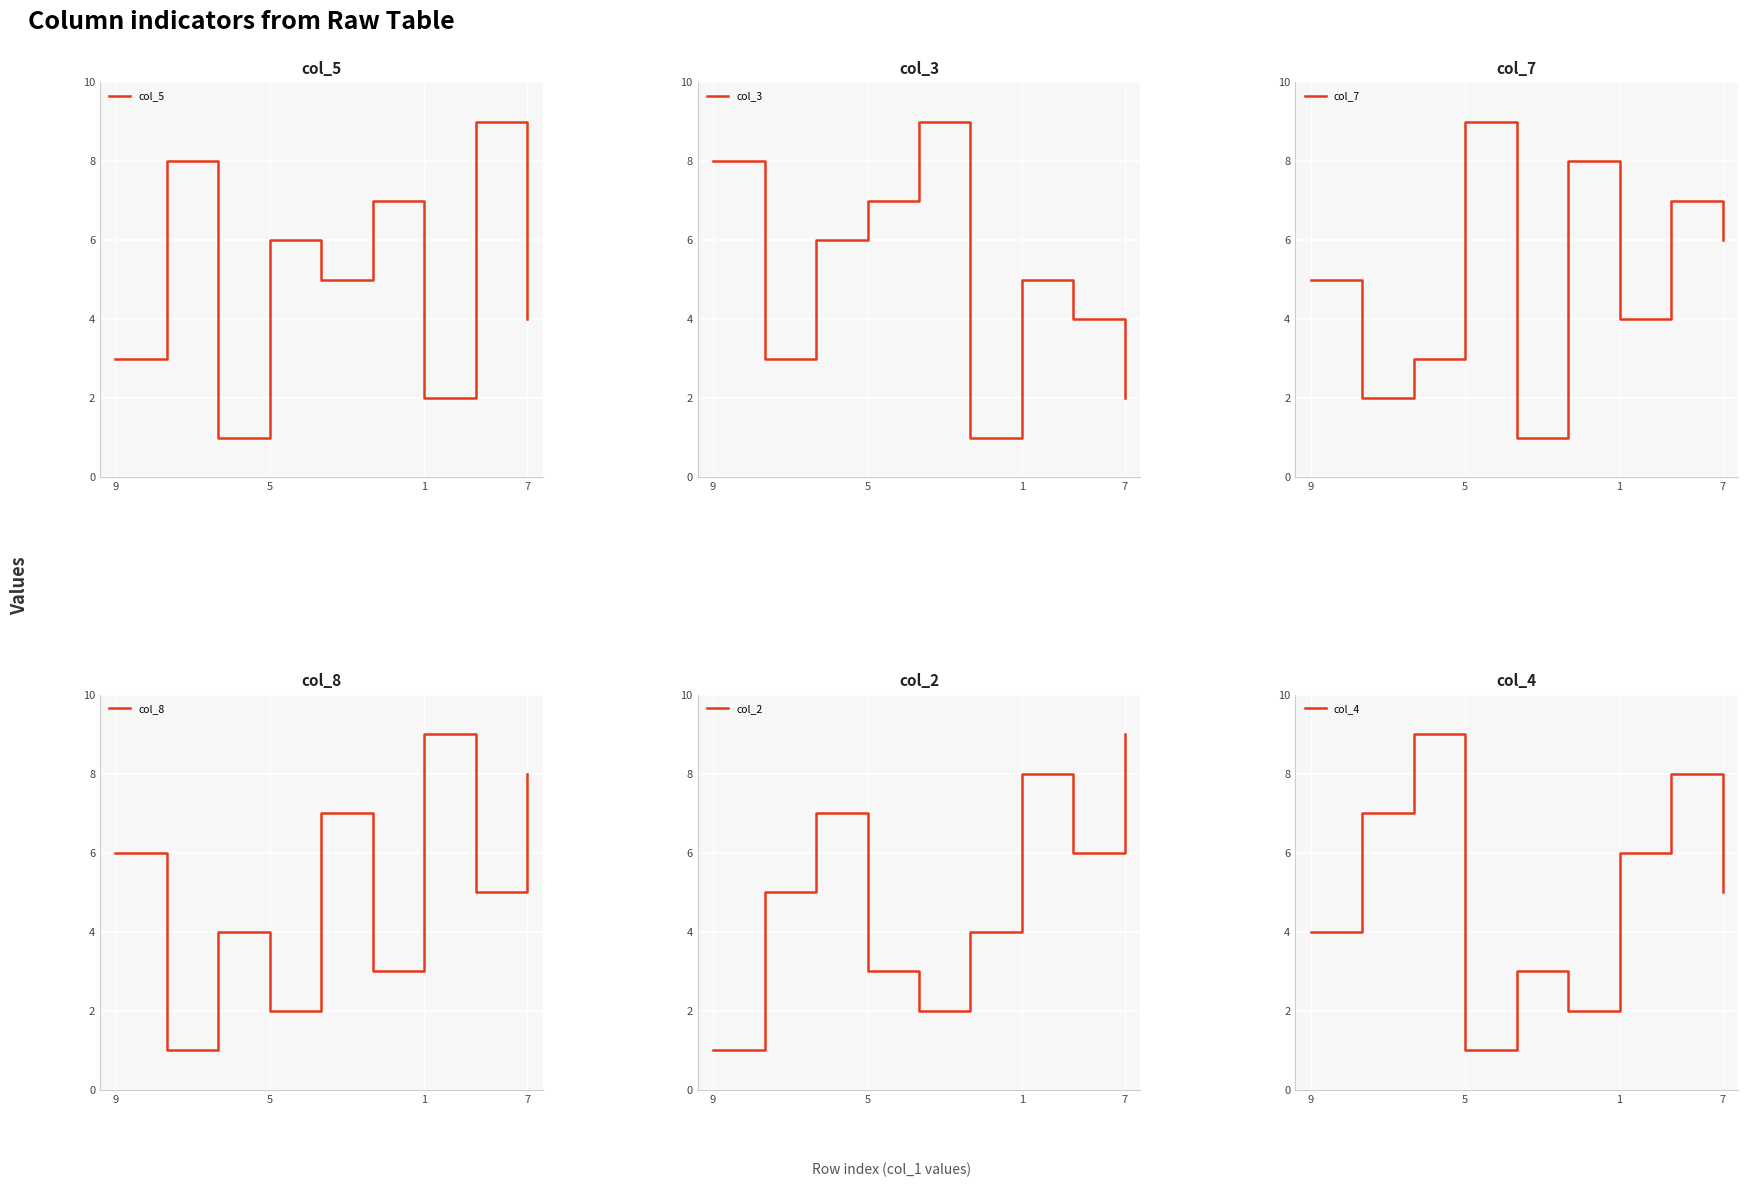

The value of col_5 at 7 is 4. True or false?

True